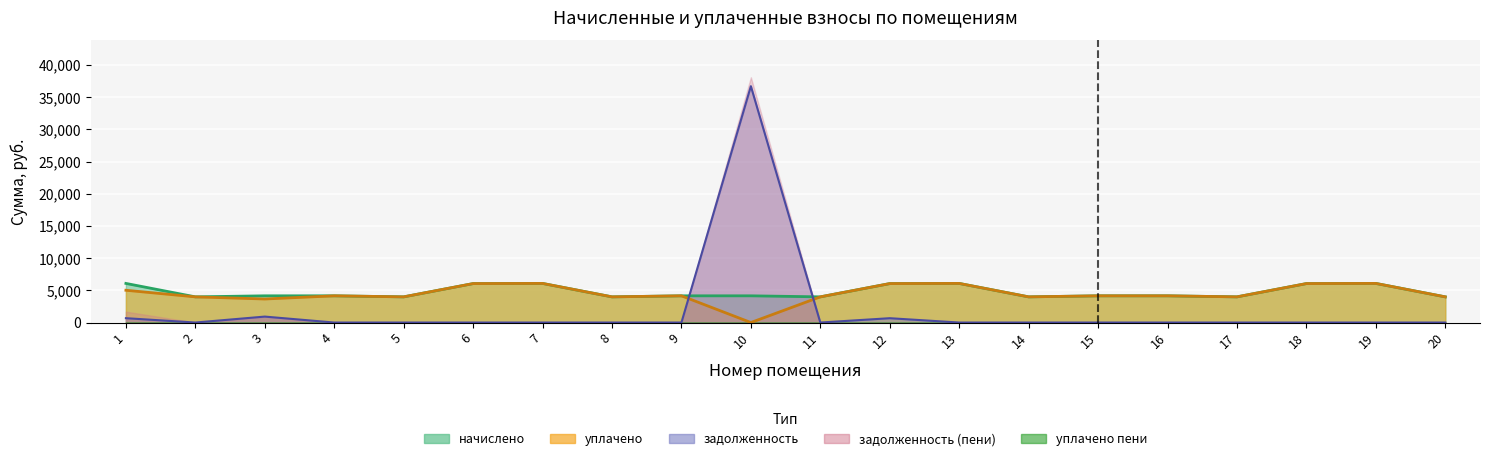

How many interior local peaks does the начислено series have?

3